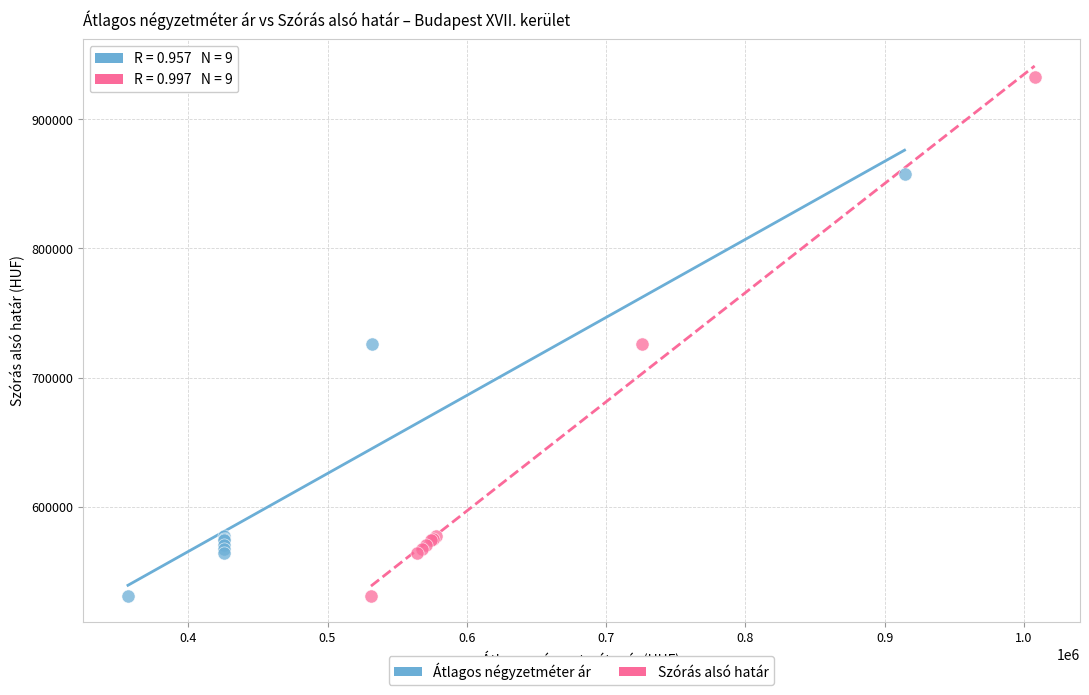

Which series has the largest Y range (max minus min)?

Szórás alsó határ